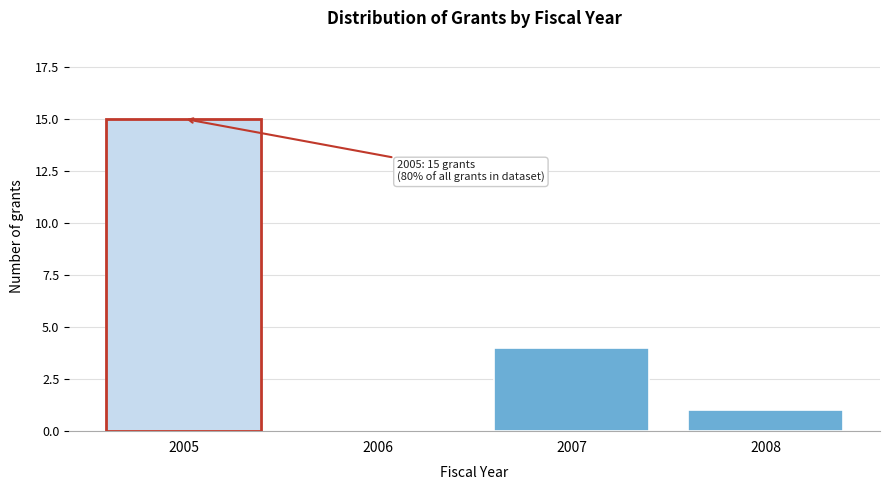

Reading left to right, what are all the values shown in this chart?

2005=15	2006=0	2007=4	2008=1